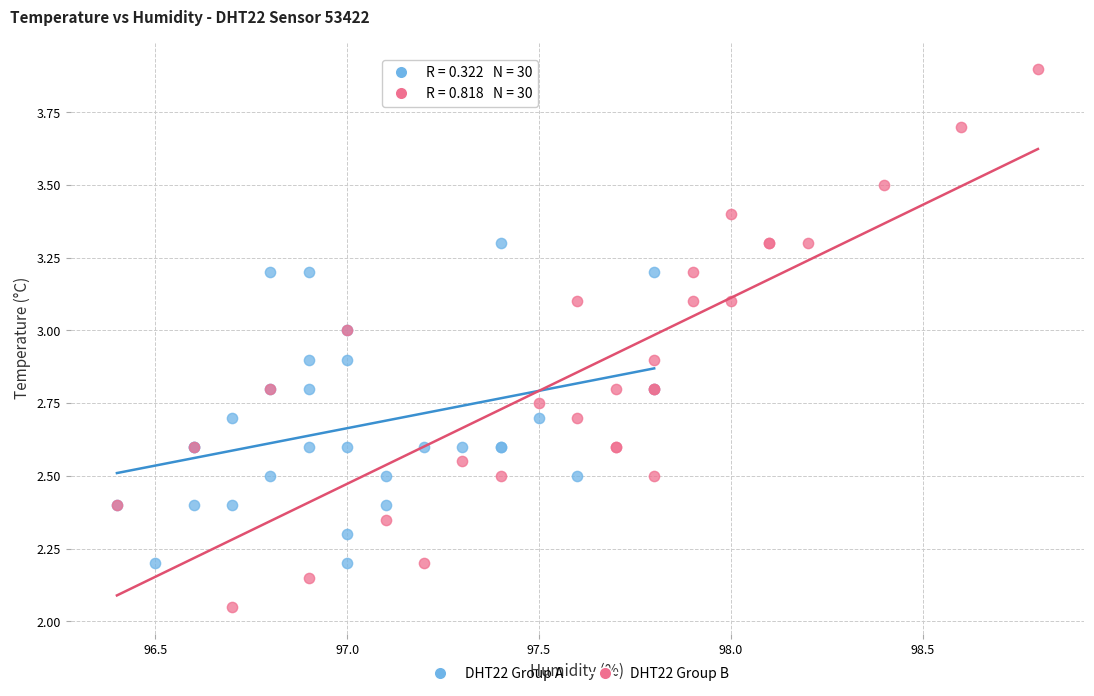

What are all the series names shown in the legend?

DHT22 Group A, DHT22 Group B